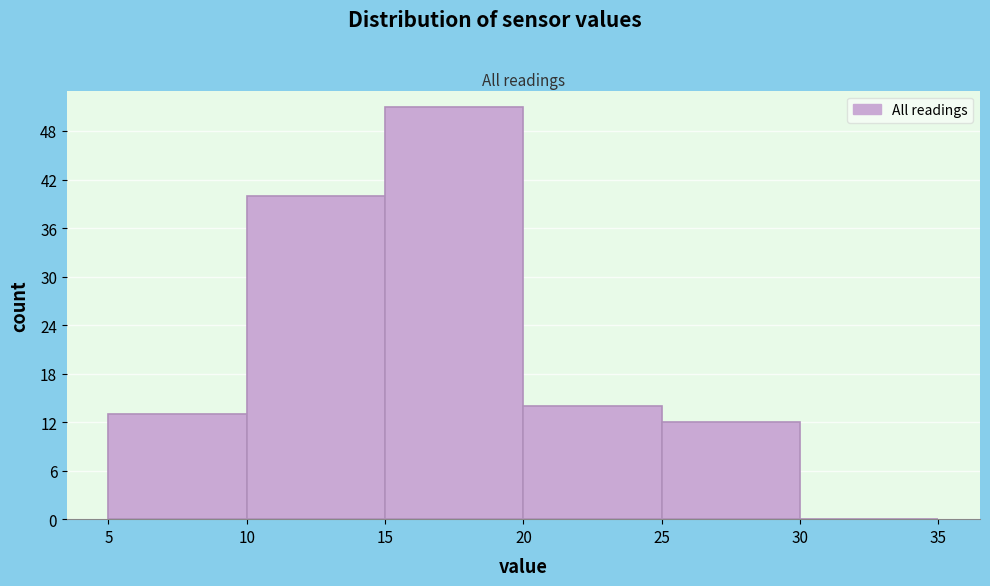

Reading left to right, transcribe this chart: for each bar, give the range it covers on the x-axis and its height. The values are not printed on the chart, so give them approximately, as read against the axis.

5 to 10: 13
10 to 15: 40
15 to 20: 51
20 to 25: 14
25 to 30: 12
30 to 35: 0